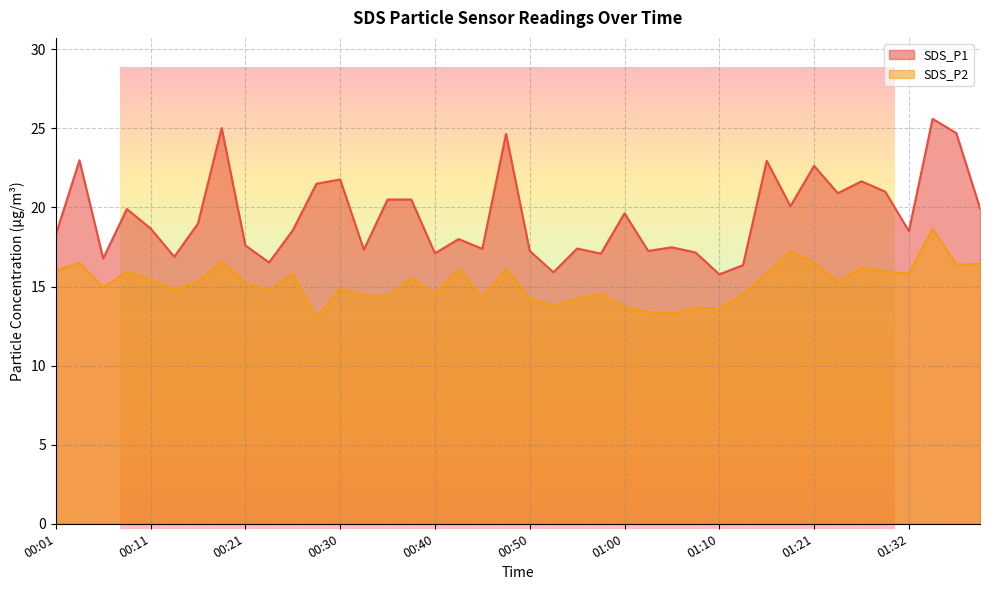

Which series has the widest spread of values?

SDS_P1